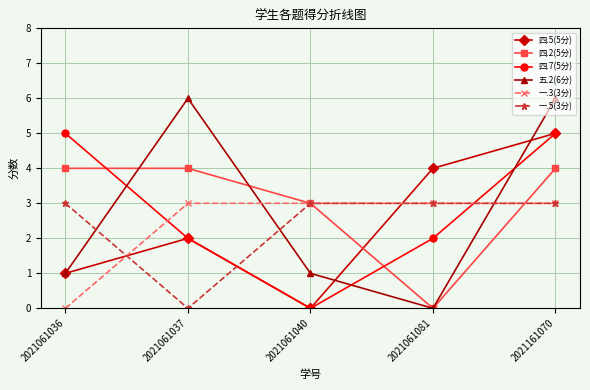

What is the greatest value displayed?

6